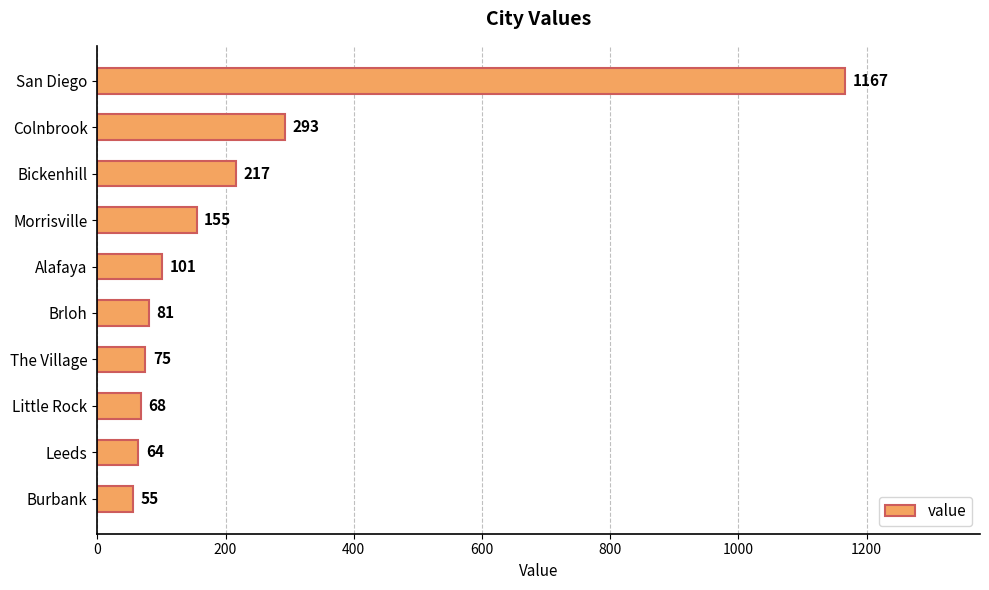

Which has a higher value, Bickenhill or Brloh?

Bickenhill